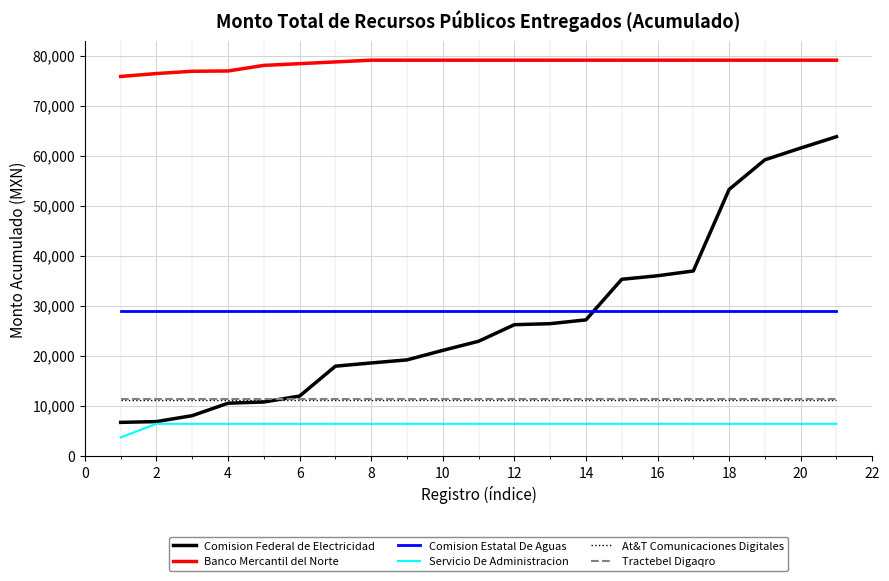

True or false: Tractebel Digaqro and Comision Estatal De Aguas intersect in this chart.

False